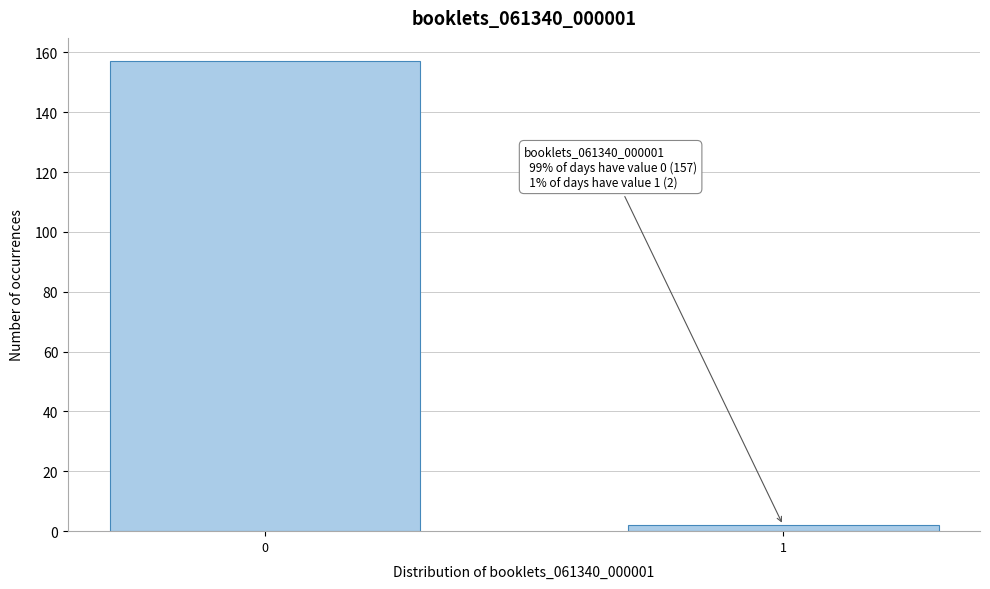

Reading right to left, what are all the values shown in this chart?

2	157